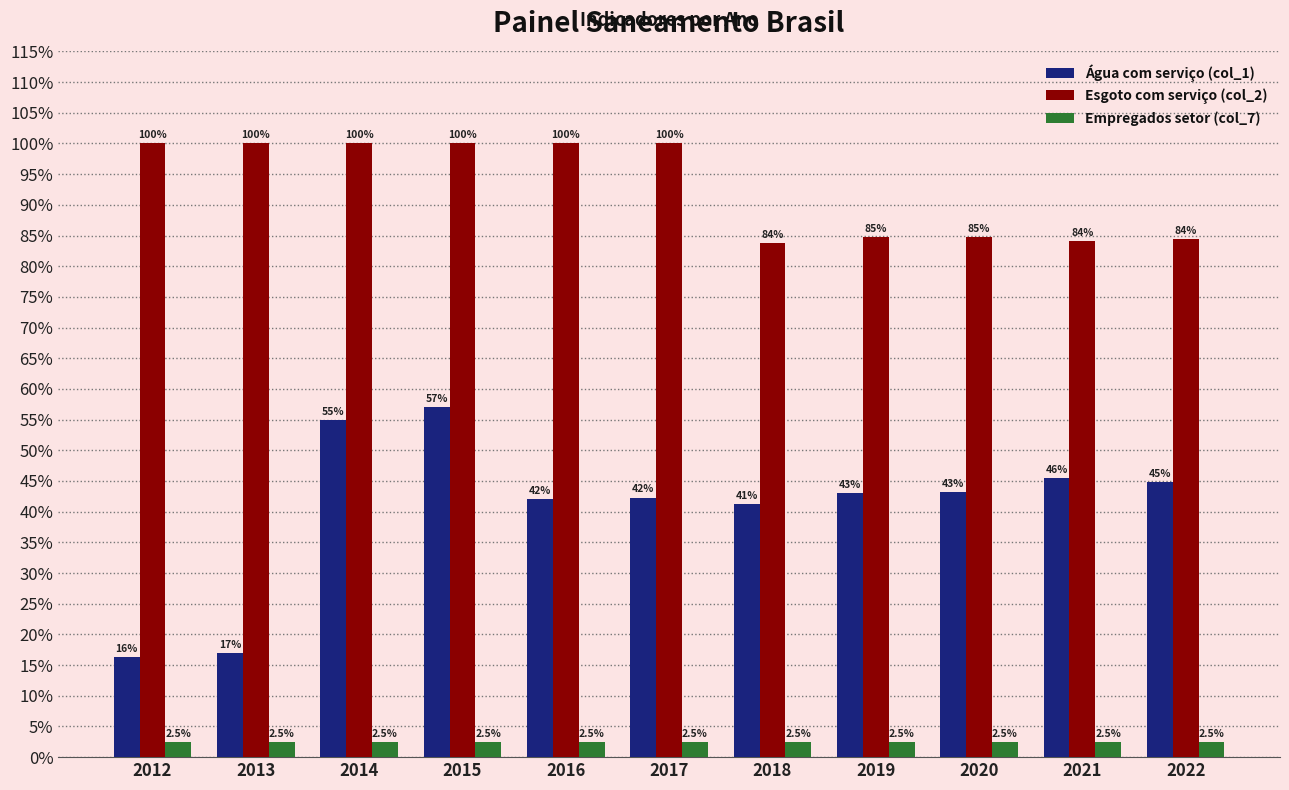

Reading left to right, extract all data points from this chart.

Água com serviço (col_1): 2012=0.2	2013=0.2	2014=0.6	2015=0.6	2016=0.4	2017=0.4	2018=0.4	2019=0.4	2020=0.4	2021=0.5	2022=0.4
Esgoto com serviço (col_2): 2012=1.0	2013=1.0	2014=1.0	2015=1.0	2016=1.0	2017=1.0	2018=0.8	2019=0.8	2020=0.8	2021=0.8	2022=0.8
Empregados setor (col_7): 2012=0.0	2013=0.0	2014=0.0	2015=0.0	2016=0.0	2017=0.0	2018=0.0	2019=0.0	2020=0.0	2021=0.0	2022=0.0